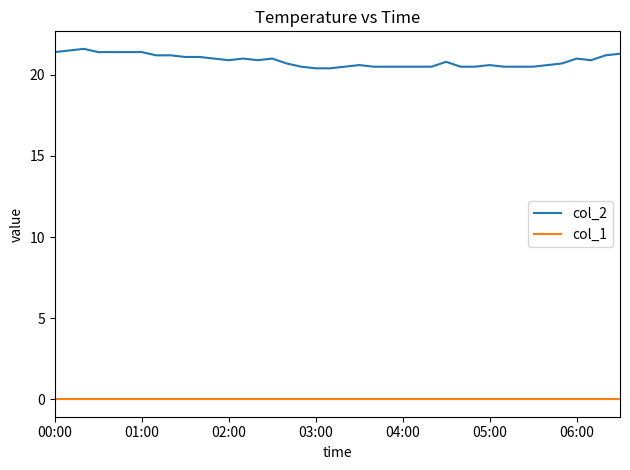

How many distinct data groups are displayed?

2